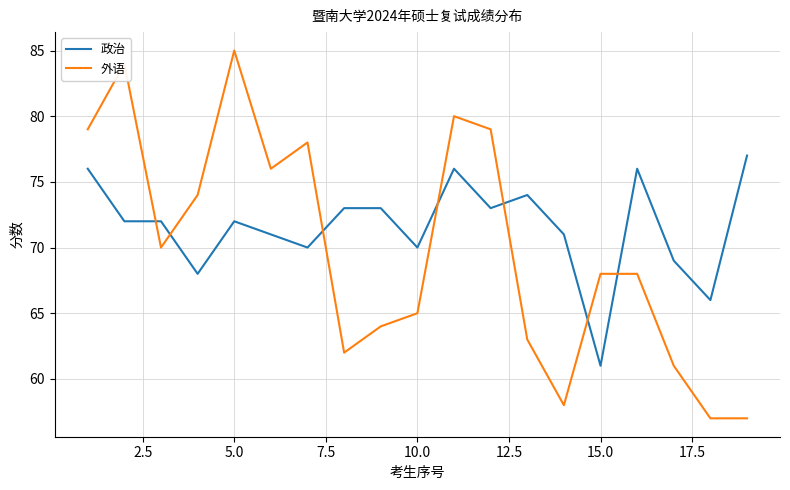

Reading left to right, transcribe all the data shown in this chart.

政治: 76	72	72	68	72	71	70	73	73	70	76	73	74	71	61	76	69	66	77
外语: 79	84	70	74	85	76	78	62	64	65	80	79	63	58	68	68	61	57	57